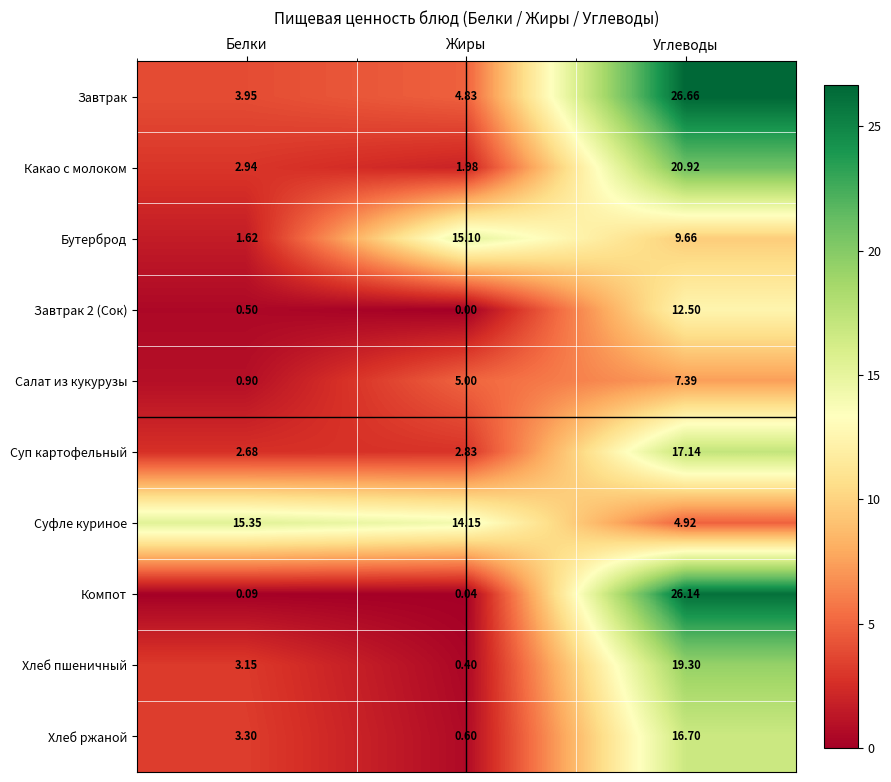

Which category has the highest value in the Компот series?

Углеводы